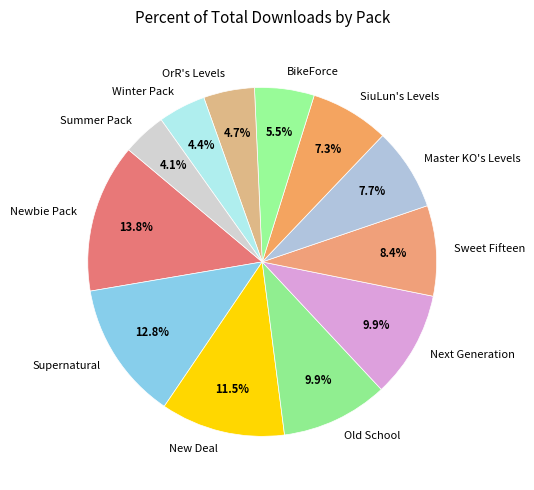

What is the largest slice in the pie chart?

Newbie Pack